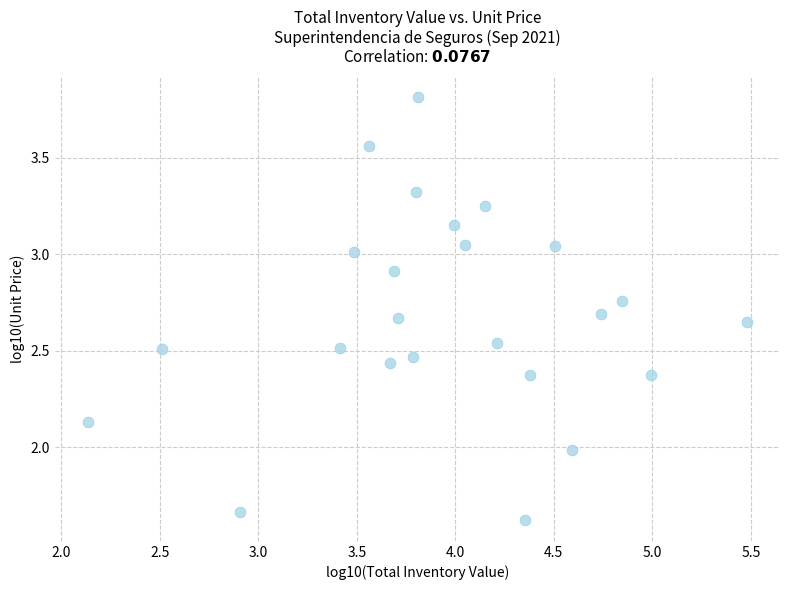

What is the range of X values (max minus min)?

3.3